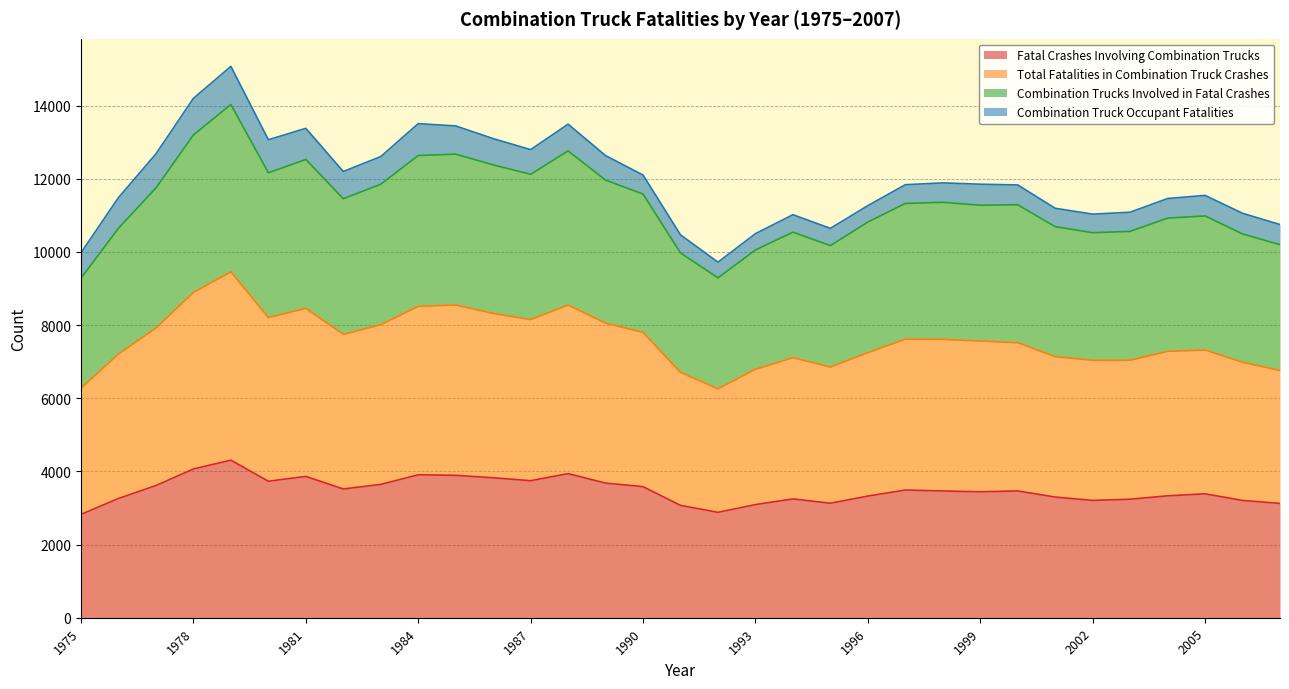

What is the highest value of the Fatal Crashes Involving Combination Trucks series?

4307